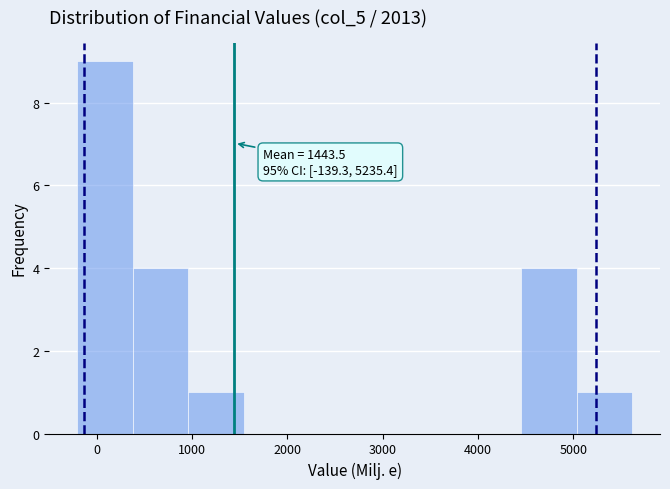

Over which range of the x-axis is the bar tallest?

-200 to 400